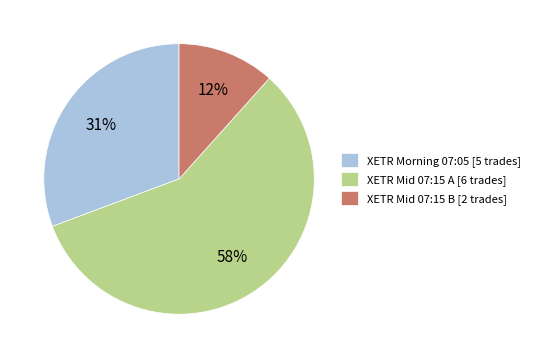

The XETR Mid 07:15 B [2 trades] slice represents 19% of the pie. True or false?

False